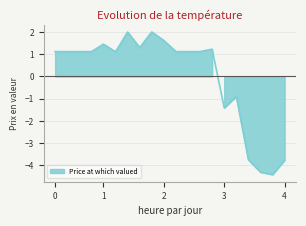

What is the minimum value shown in the chart?

-4.4